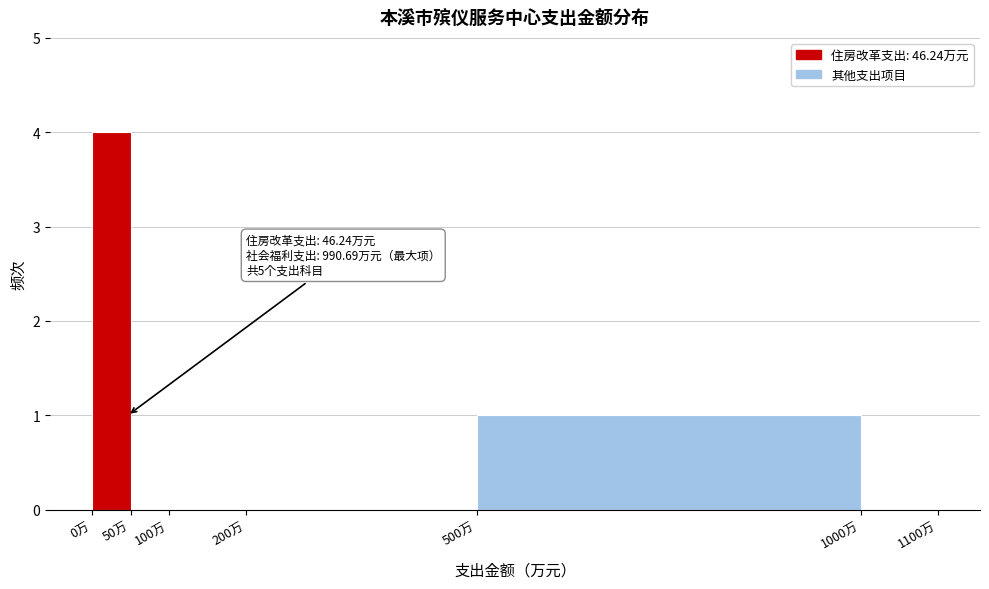

Which range on the x-axis has the tallest bar?

0 to 50